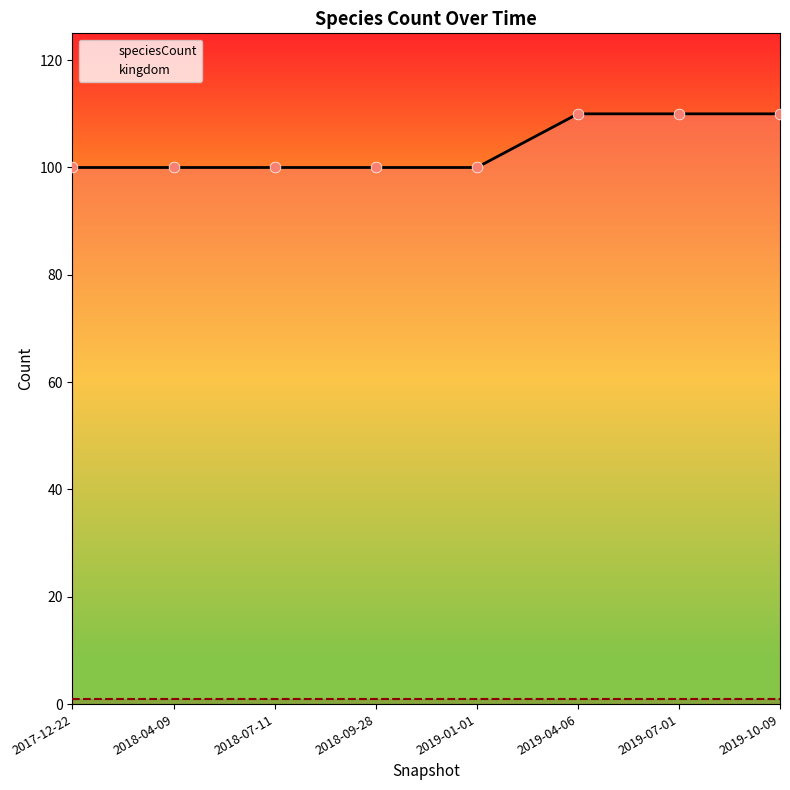

Between 2019-07-01 and 2019-01-01, which is larger?

2019-07-01